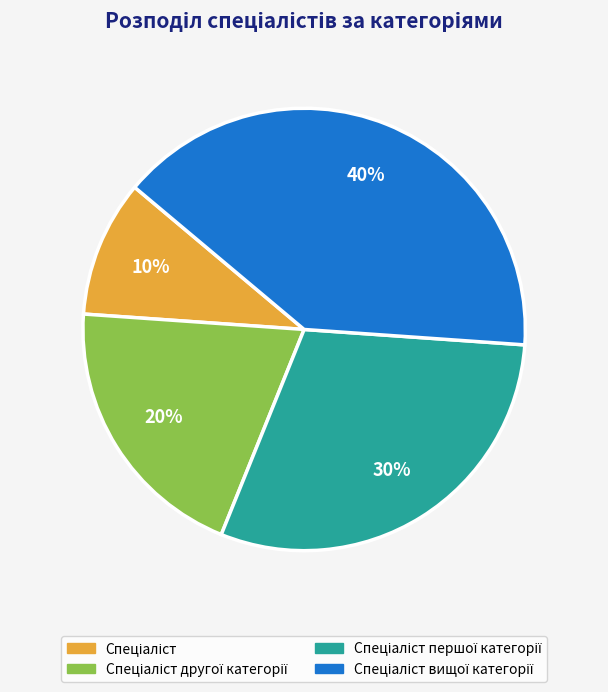

Is there any slice that represents more than half of the pie?

No